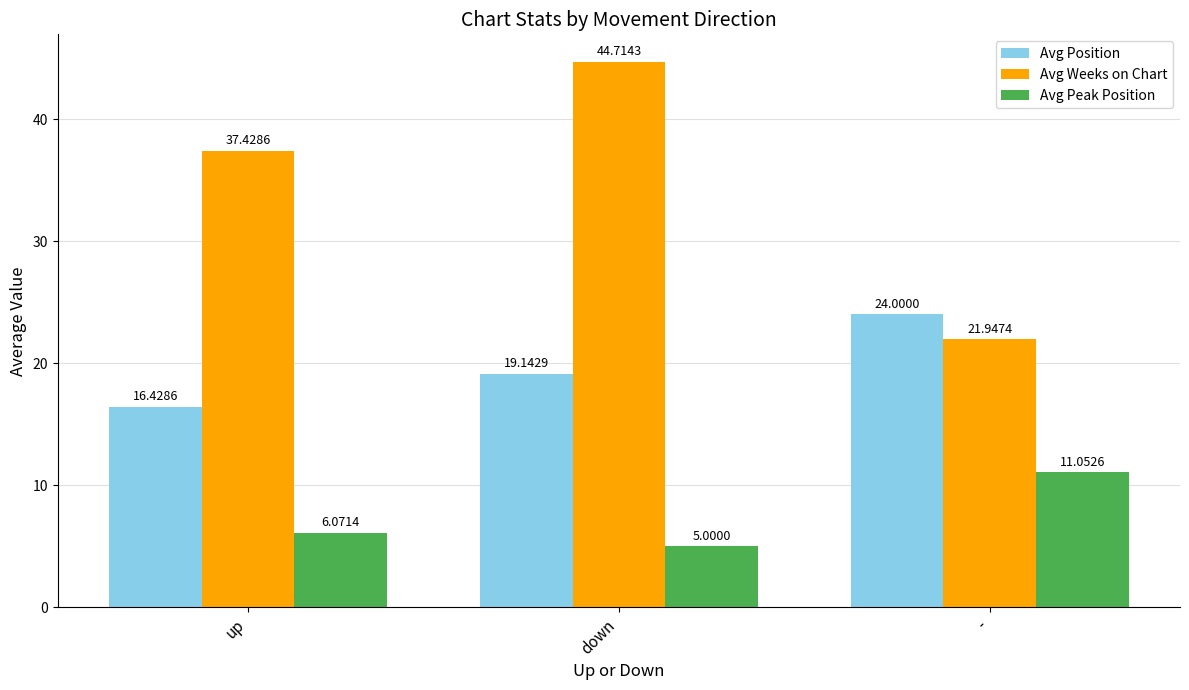

Reading left to right, what are all the values shown in this chart?

Avg Position: up=16.4	down=19.1	-=24.0
Avg Weeks on Chart: up=37.4	down=44.7	-=21.9
Avg Peak Position: up=6.1	down=5.0	-=11.1